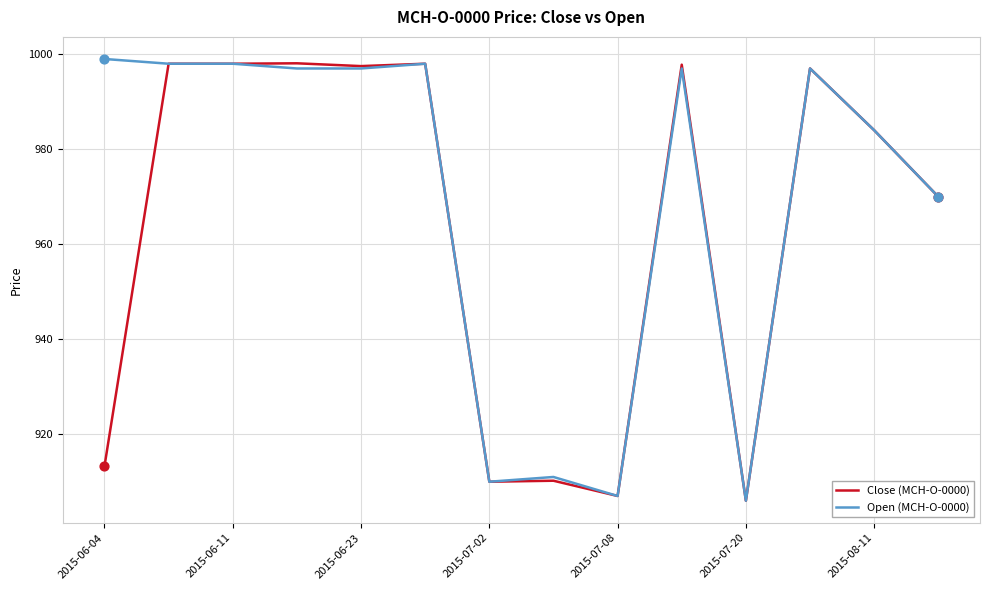

List the series in order of their overall mean, highest first.

Open (MCH-O-0000), Close (MCH-O-0000)